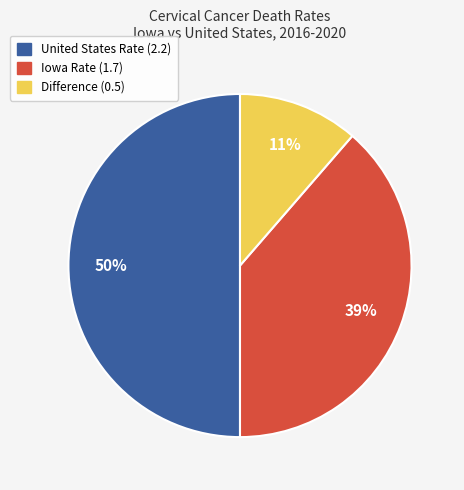

Count the number of slices in the pie.

3